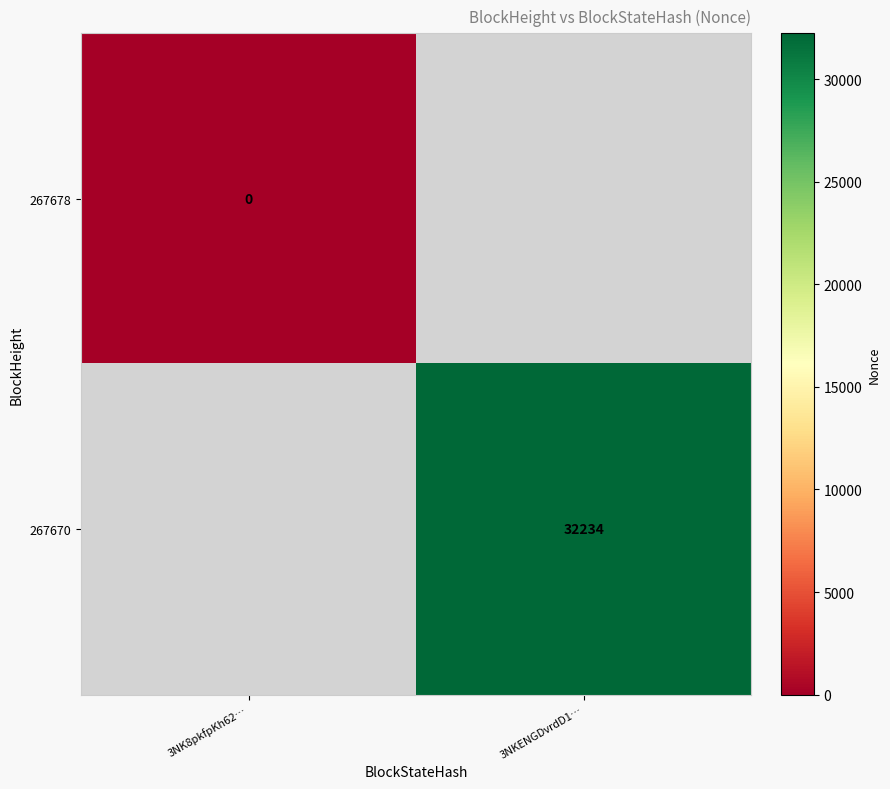

At how many categories does at least one series exceed 2262?

1